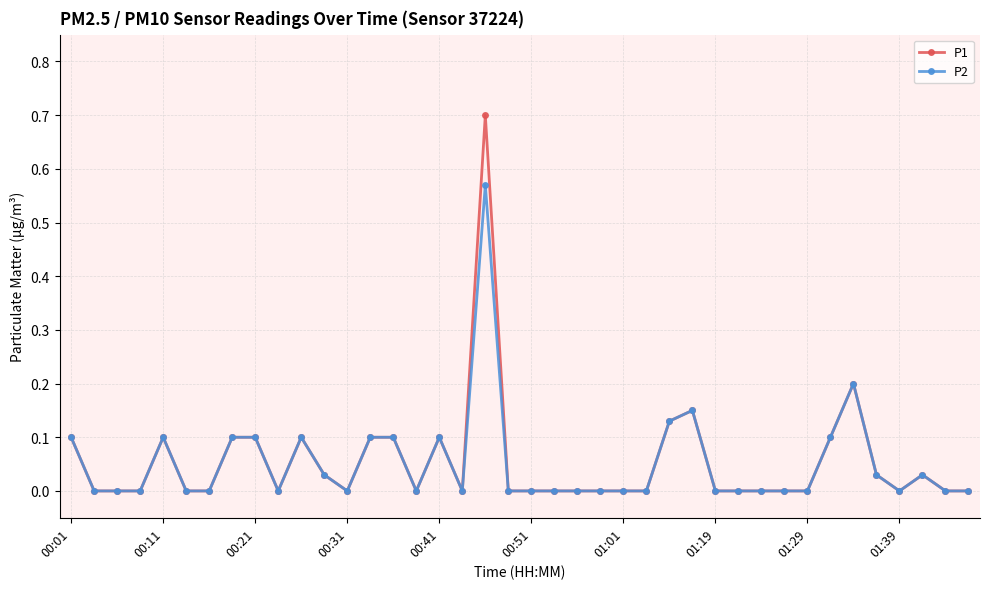

How many distinct data groups are displayed?

2